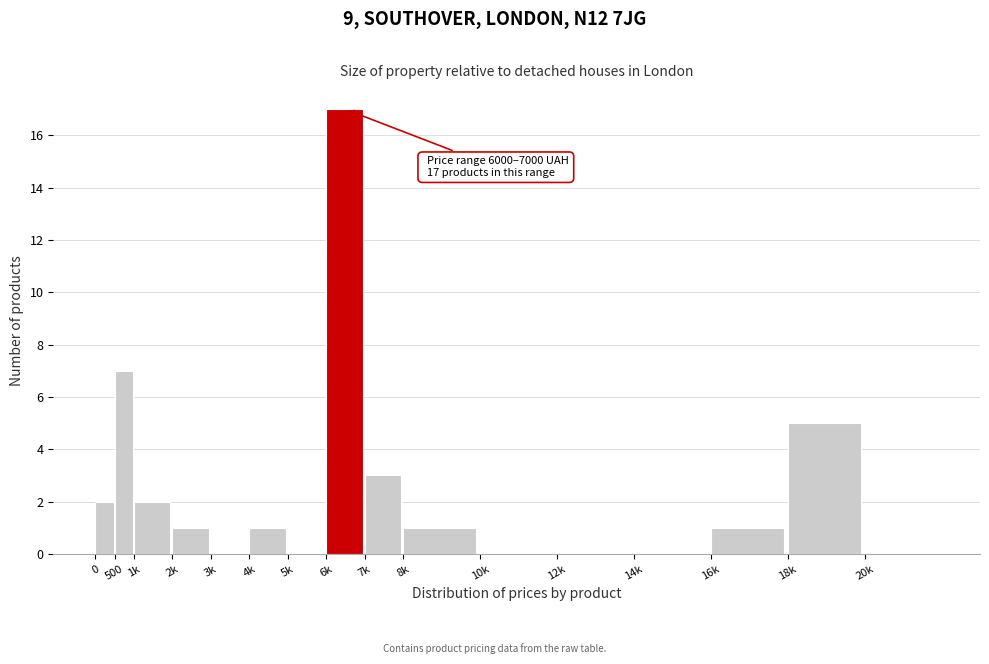

Reading left to right, extract all data points from this chart.

0=2	500=7	1k=2	2k=1	3k=0	4k=1	5k=0	6k=17	7k=3	8k=1	10k=0	12k=0	14k=0	16k=1	18k=5	20k=0